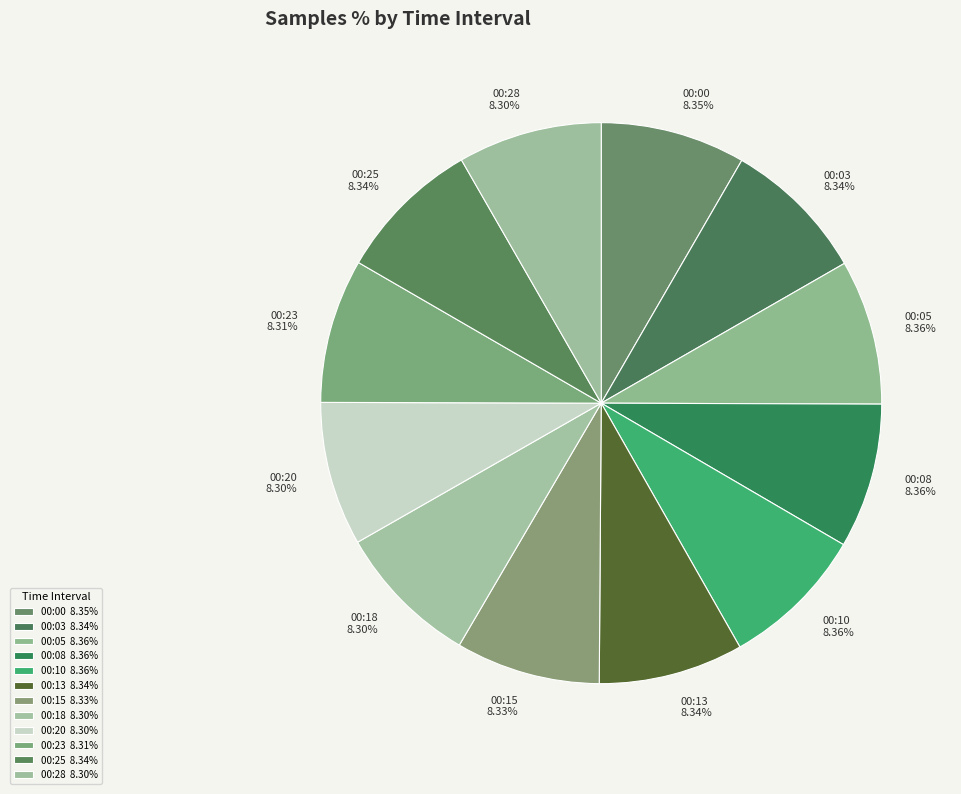

Is there any slice that represents more than half of the pie?

No